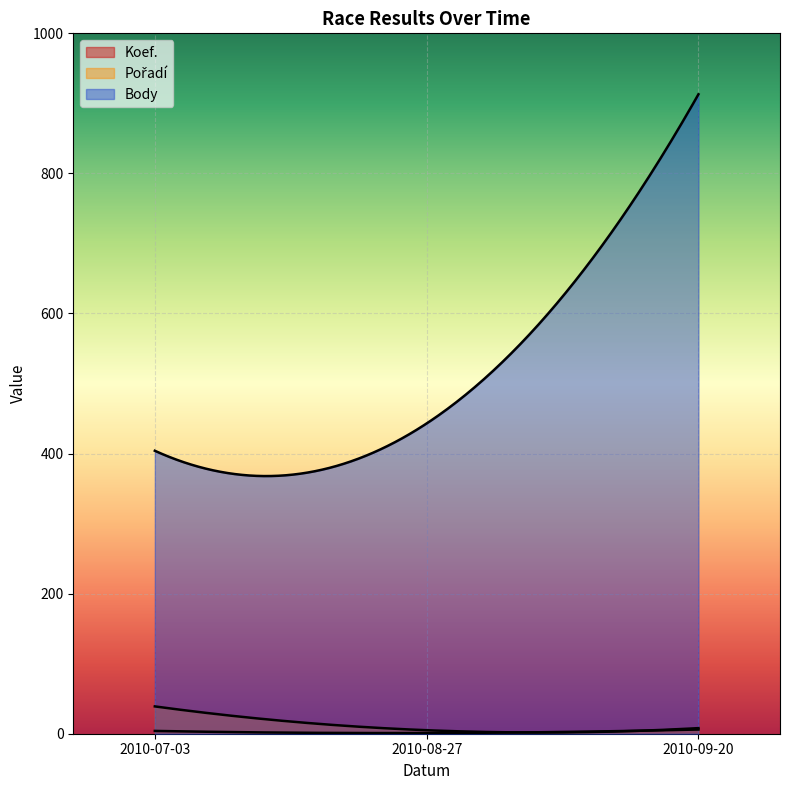

How many Koef. values are between 1 and 6?

3